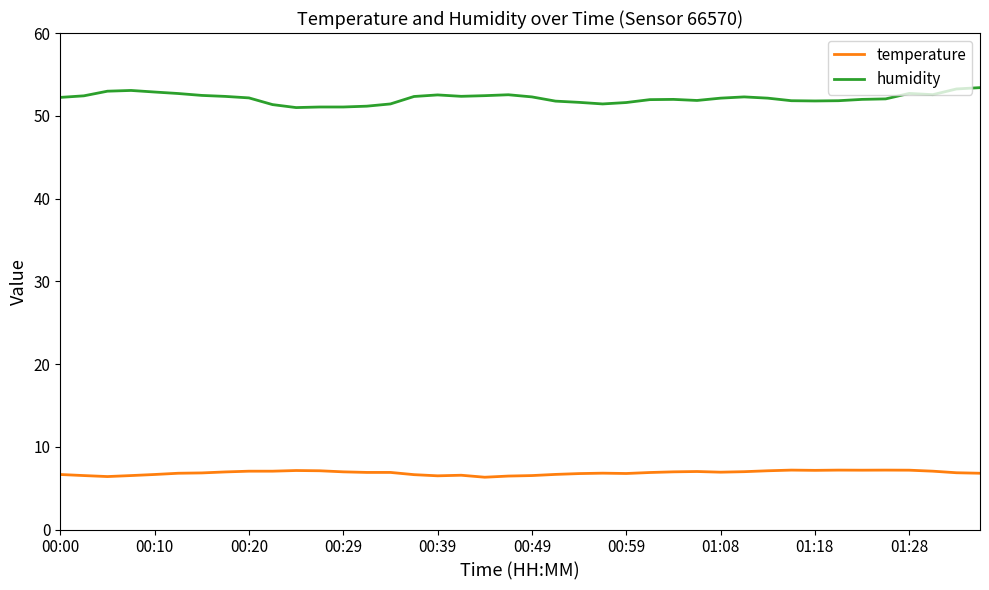

Which series has the largest range (max minus min)?

humidity